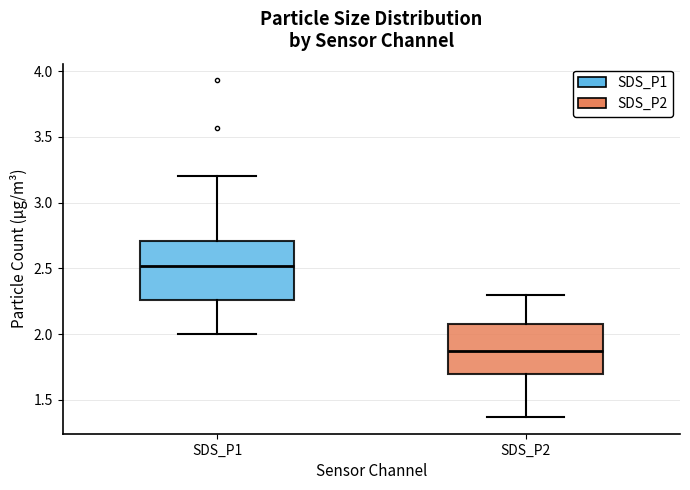

Which box is the tallest, from its lower edge to its upper edge?

SDS_P1